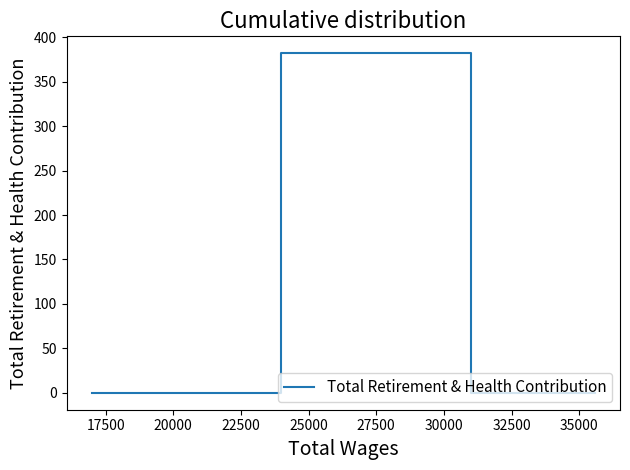

How many lines are shown in the chart?

1